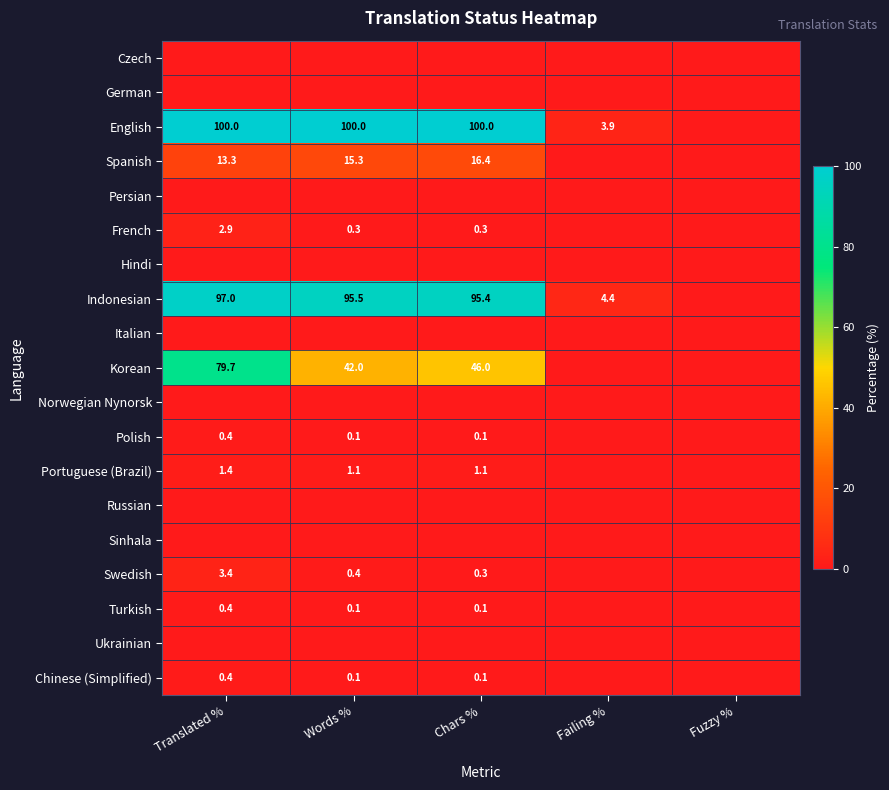

What is the greatest value displayed?

100.0